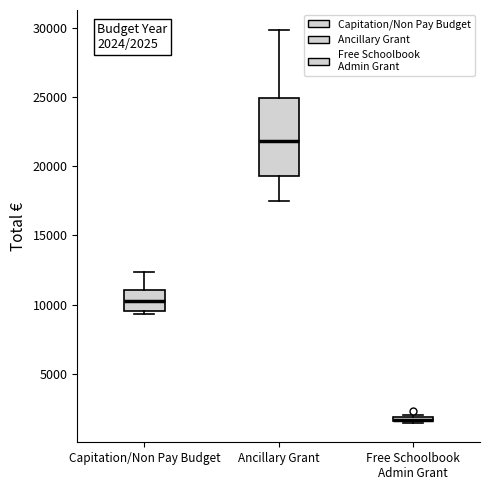

Comparing the boxes themselves (not the whiskers), which one is the tallest?

Ancillary Grant